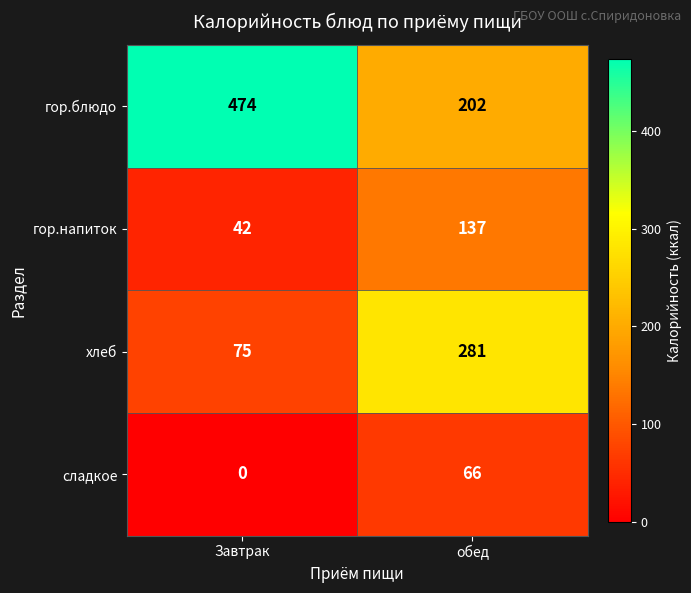

Reading right to left, transcribe all the data shown in this chart.

гор.блюдо: обед=202	Завтрак=474
гор.напиток: обед=137	Завтрак=42
хлеб: обед=281	Завтрак=75
сладкое: обед=66	Завтрак=0